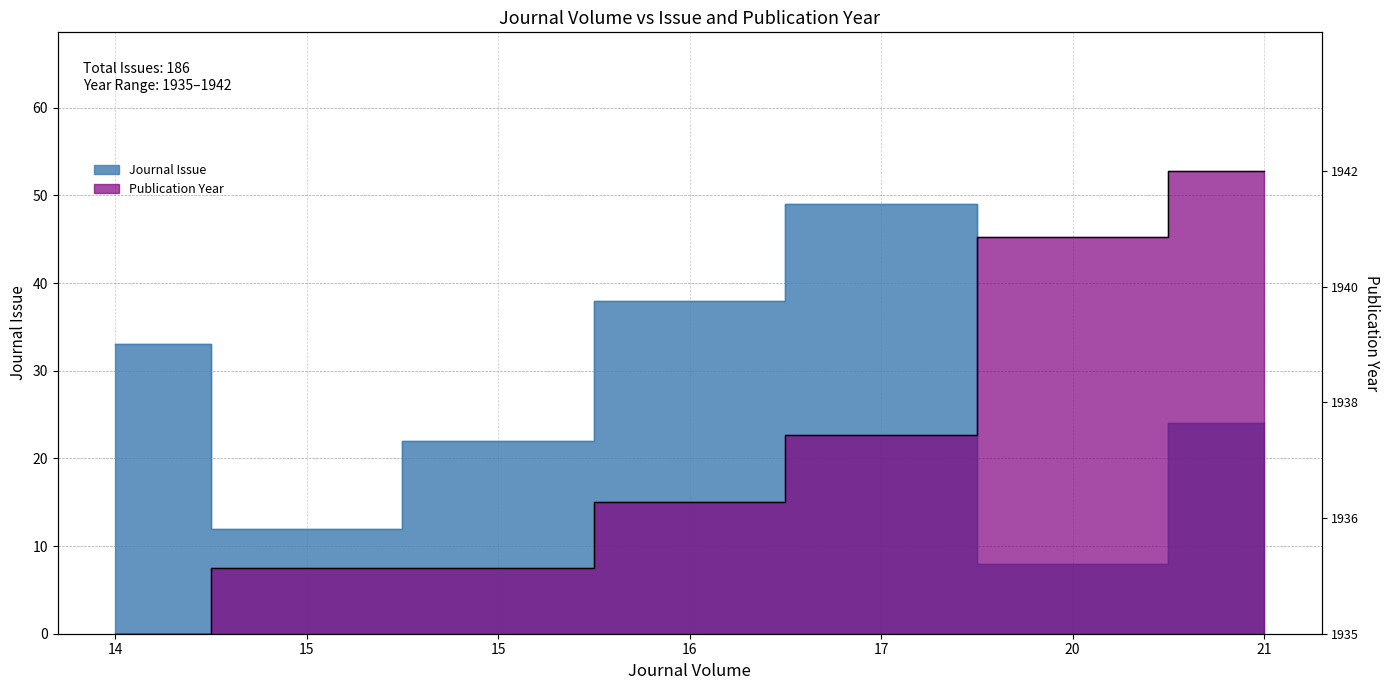

Does the chart display data point markers on the line(s)?

No